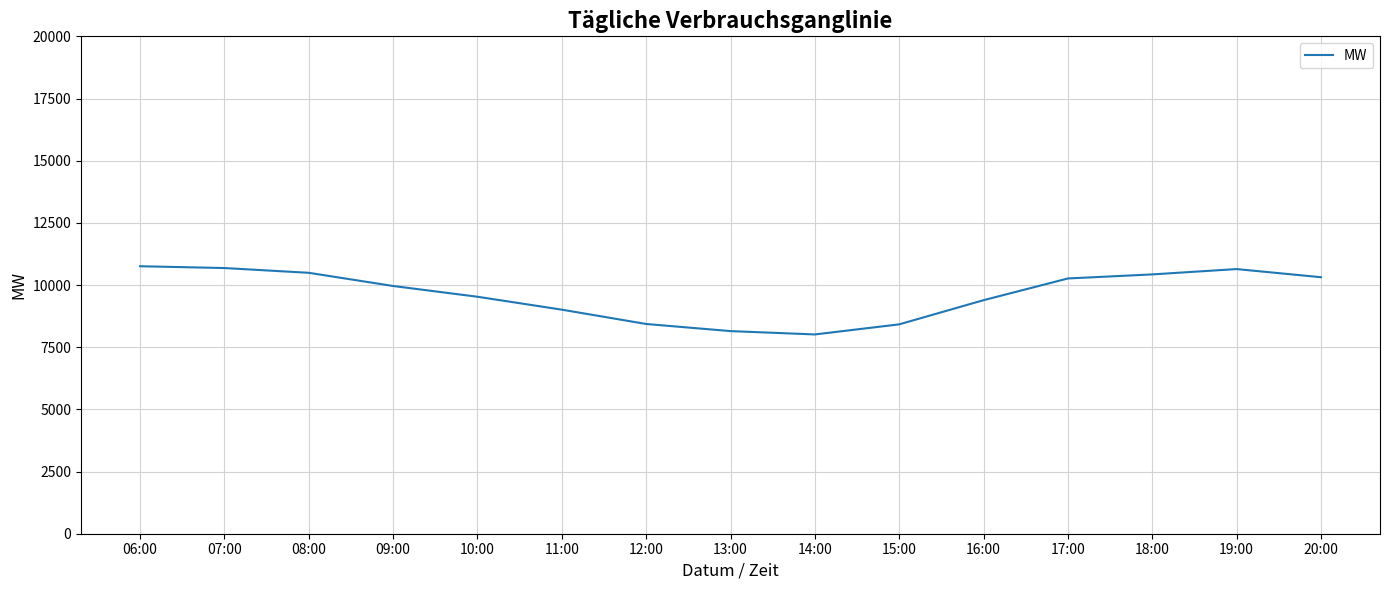

True or false: there are more than 0 points higher than both neighbors.

True